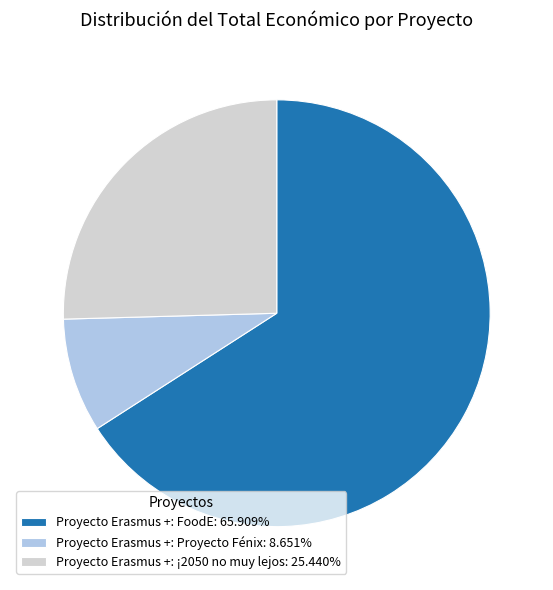

Count the number of slices in the pie.

3